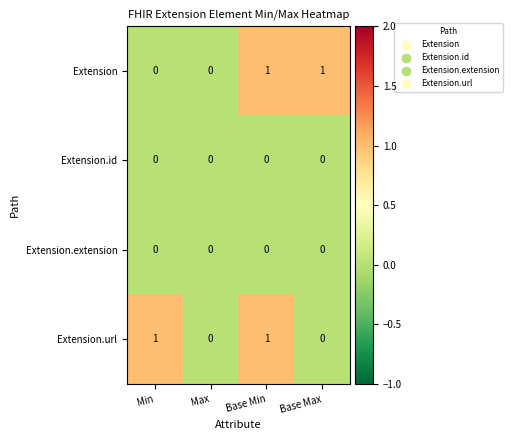

Which series changed the most between Min and Base Min?

Extension